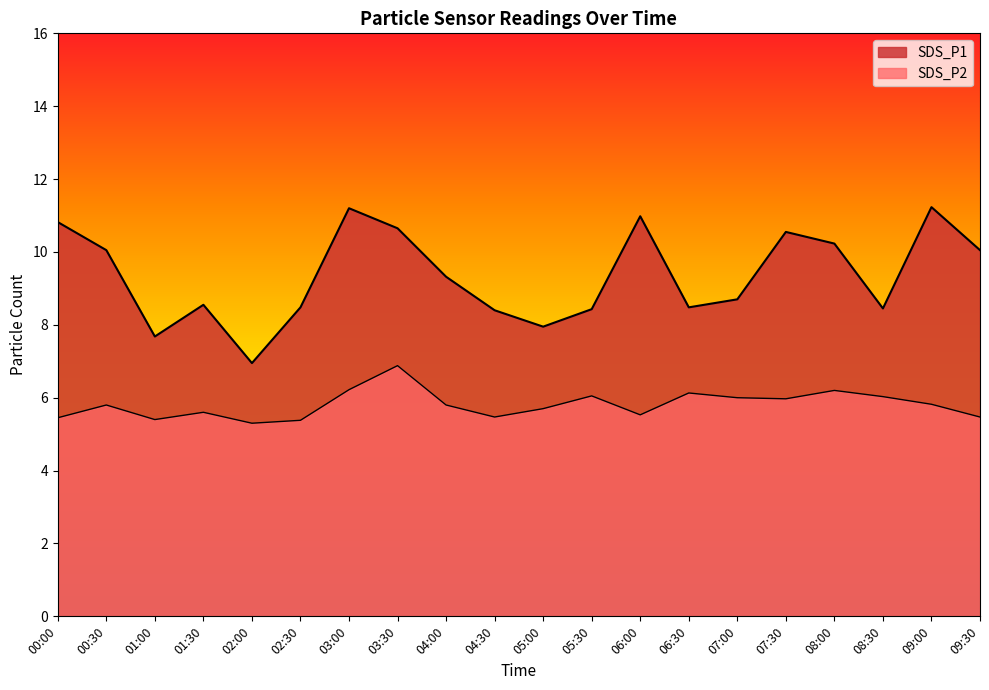

Which series has the widest spread of values?

SDS_P1